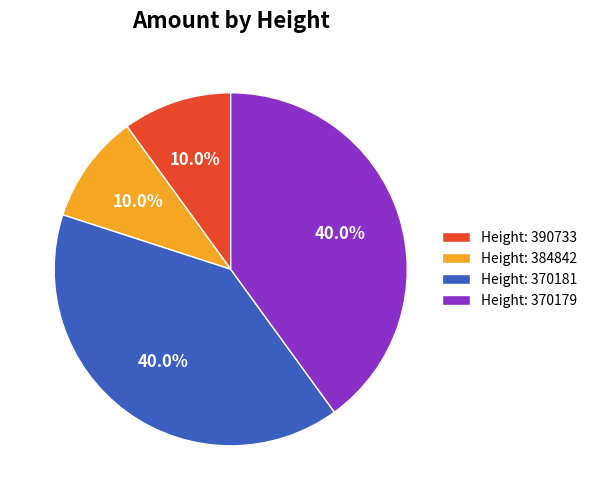

How many segments does this pie chart have?

4